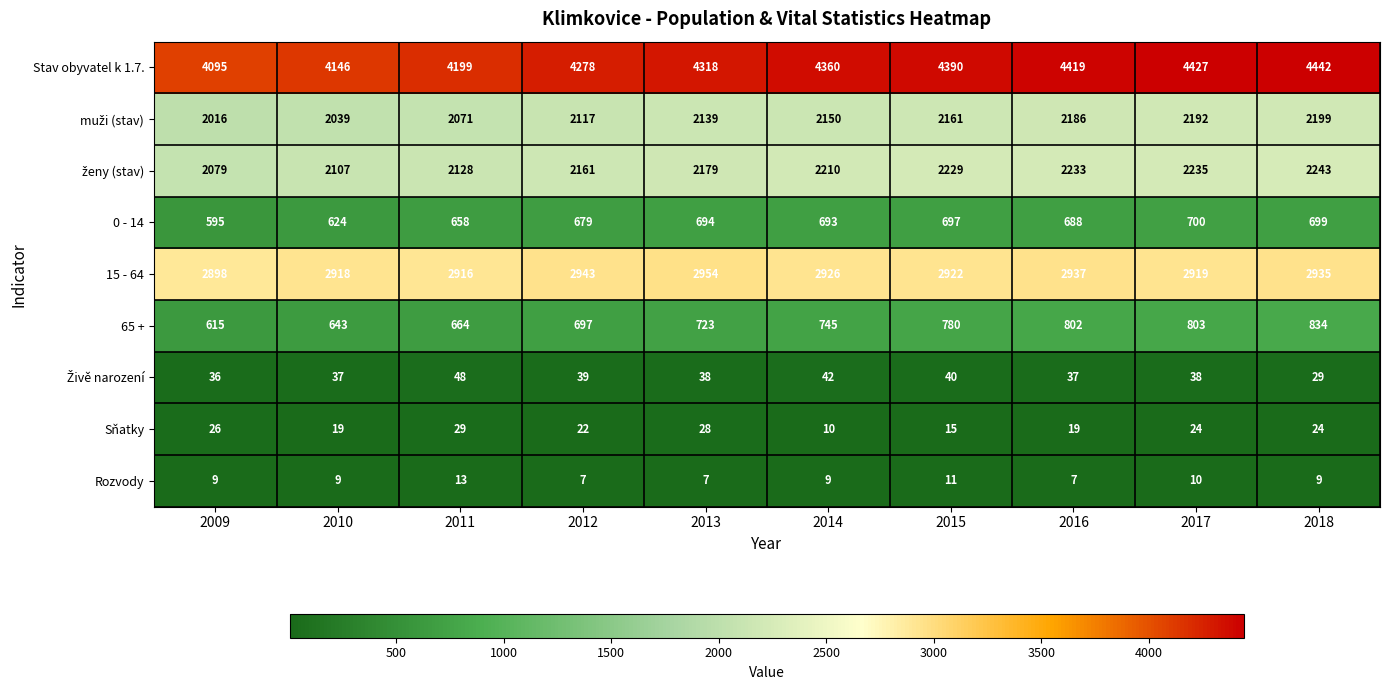

What is the minimum value shown in the chart?

7